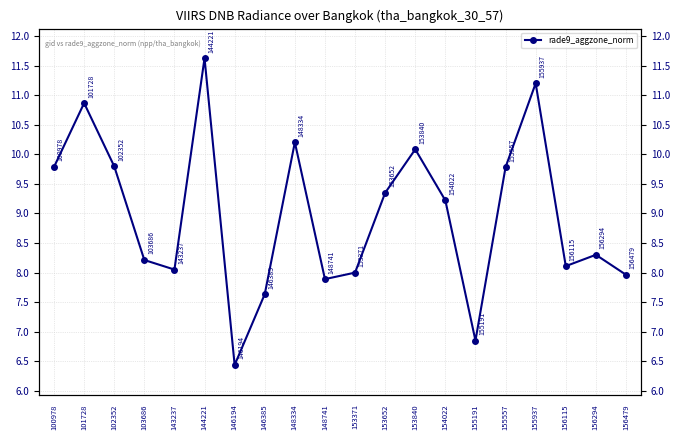

What is the value of the 19th point from the left?

8.3